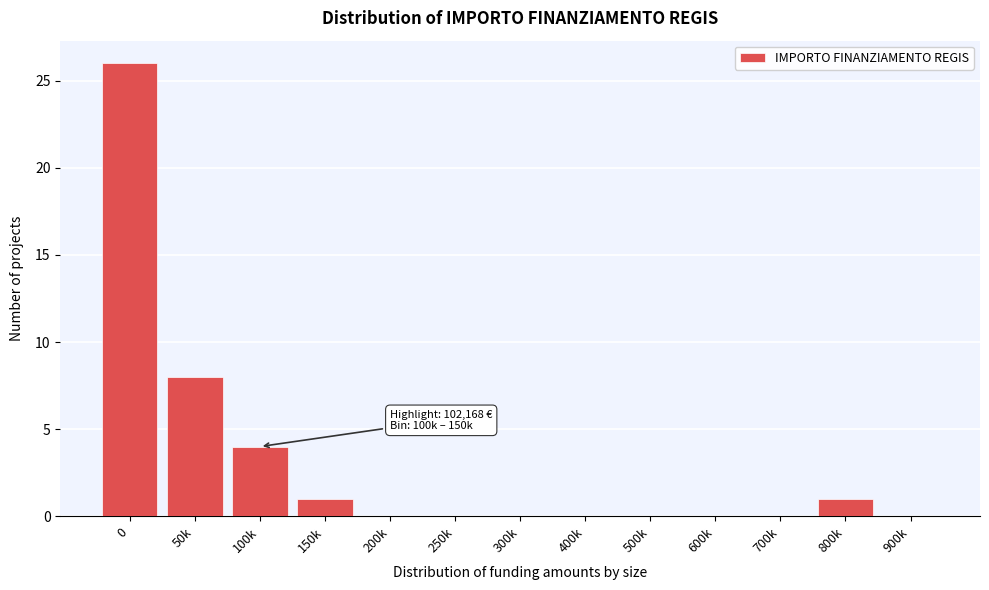

Reading left to right, list all the values displayed in this chart.

0=26	50k=8	100k=4	150k=1	200k=0	250k=0	300k=0	400k=0	500k=0	600k=0	700k=0	800k=1	900k=0